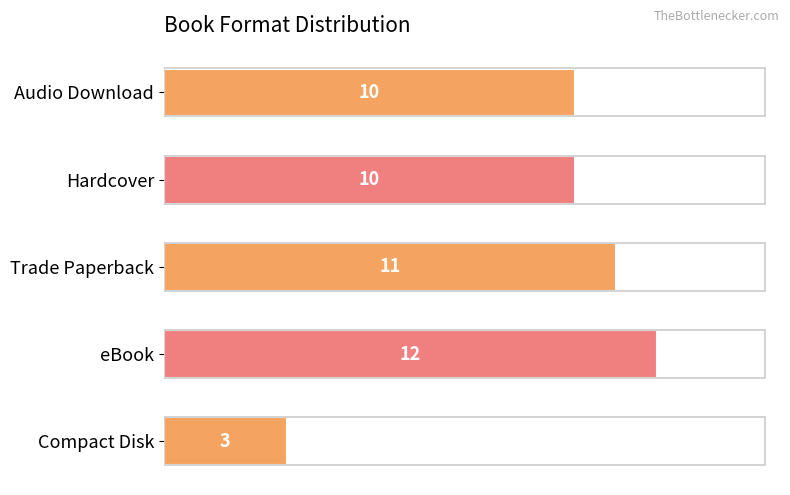

Count the values in the range 10 to 11.

3